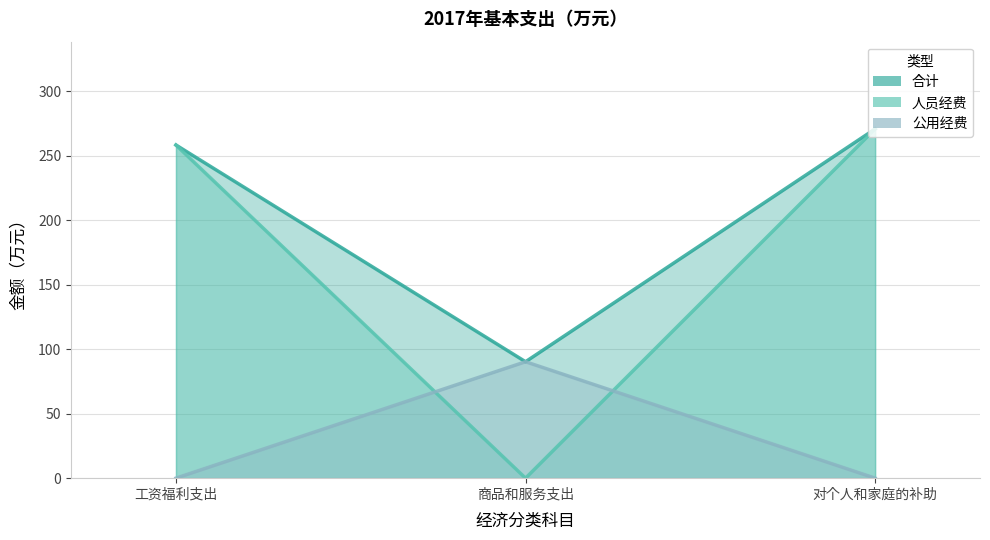

What is the sum of the 人员经费 values at 对个人和家庭的补助 and 商品和服务支出?

270.8